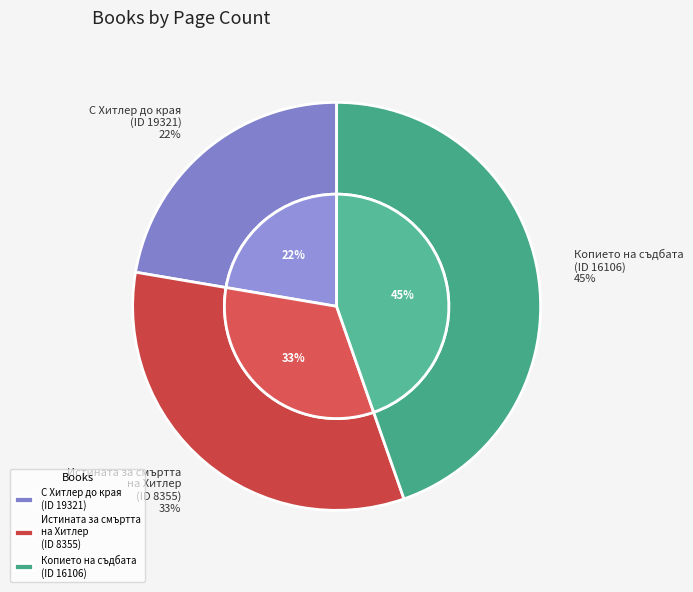

Is there a majority slice in this chart?

No